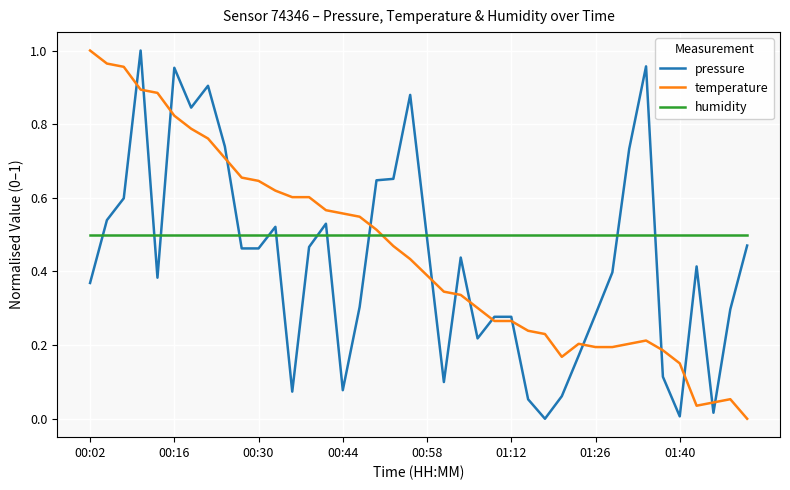

True or false: temperature and pressure cross at least once.

True